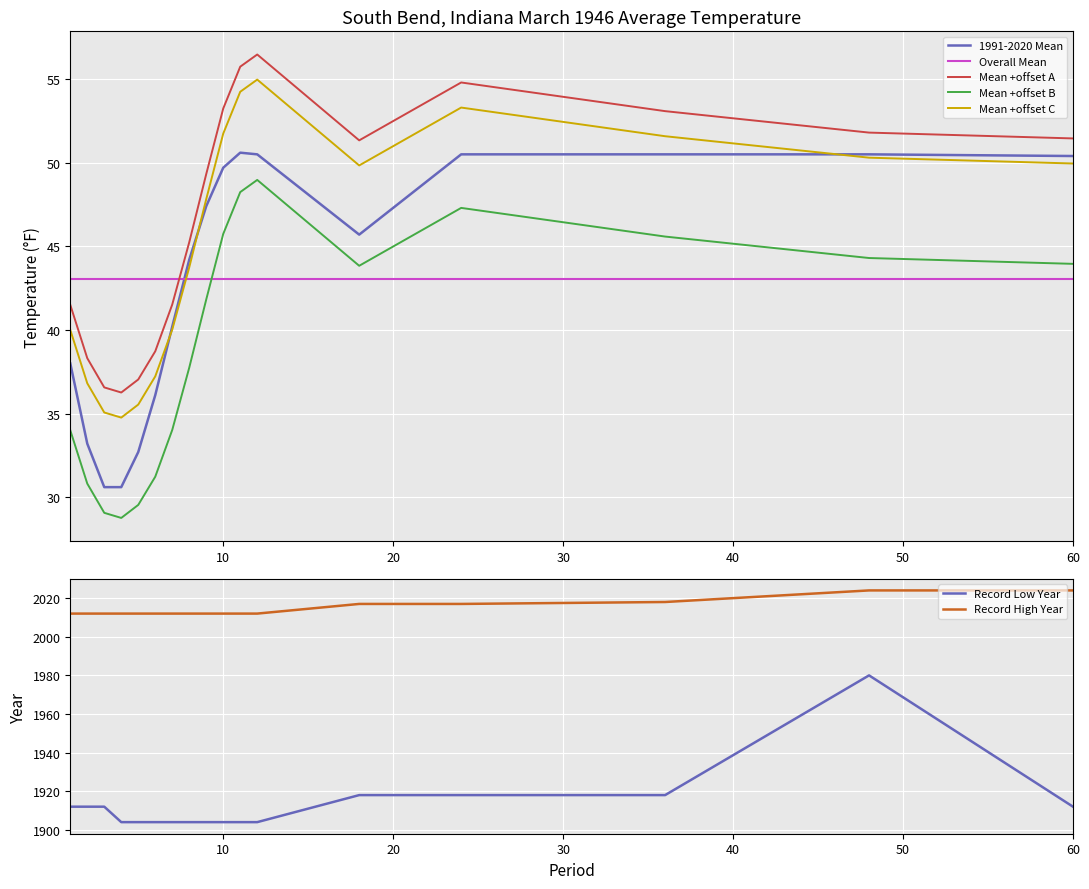

How many data points in Record Low Year are above 1904?

8